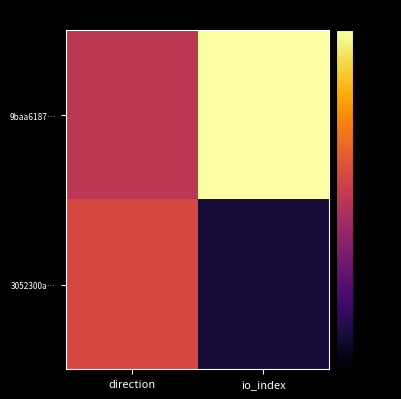

Reading left to right, extract all data points from this chart.

9baa6187…: direction=-35	io_index=0
3052300a…: direction=-30	io_index=-63